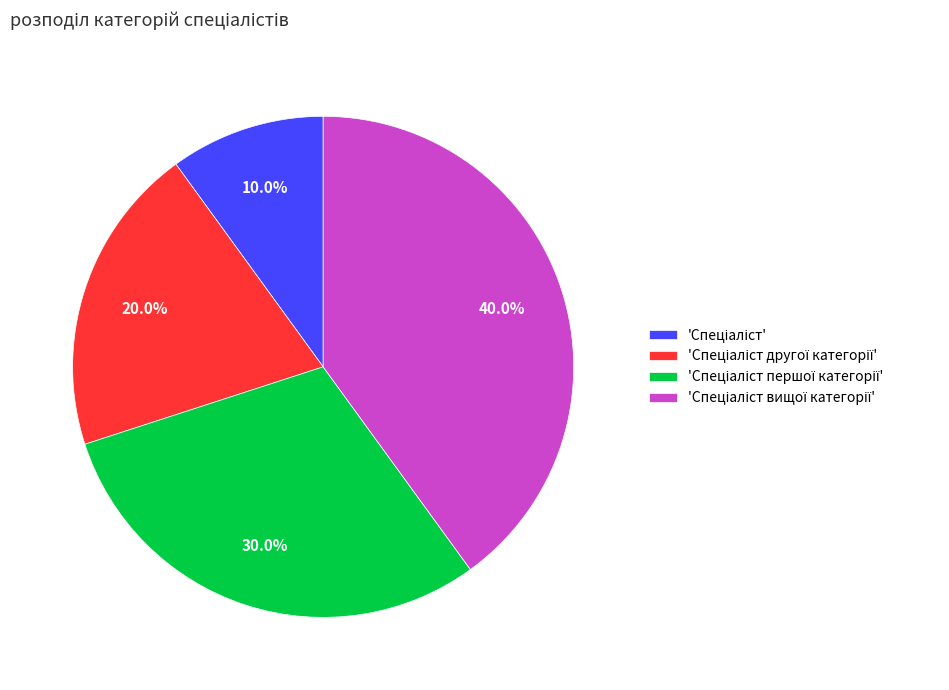

Is there a majority slice in this chart?

No